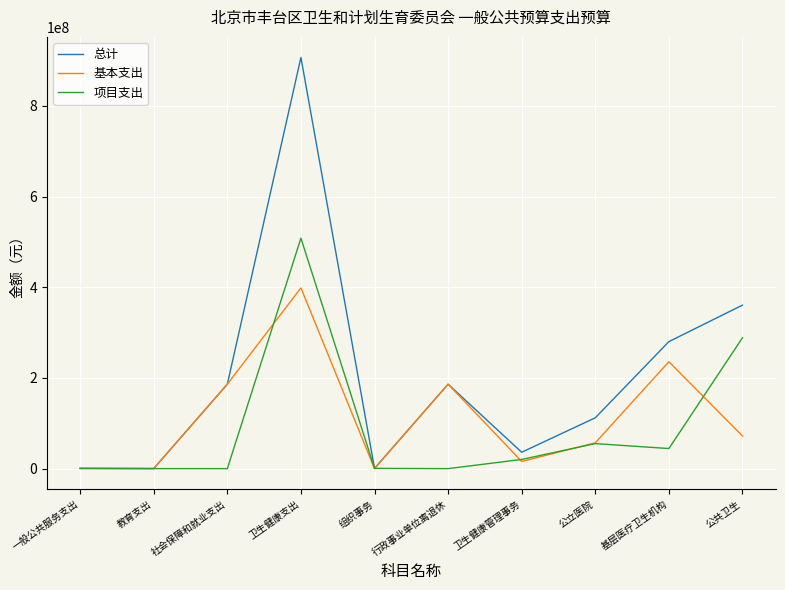

What is the difference between the maximum and minimum values in the 基本支出 series?

398476687.0